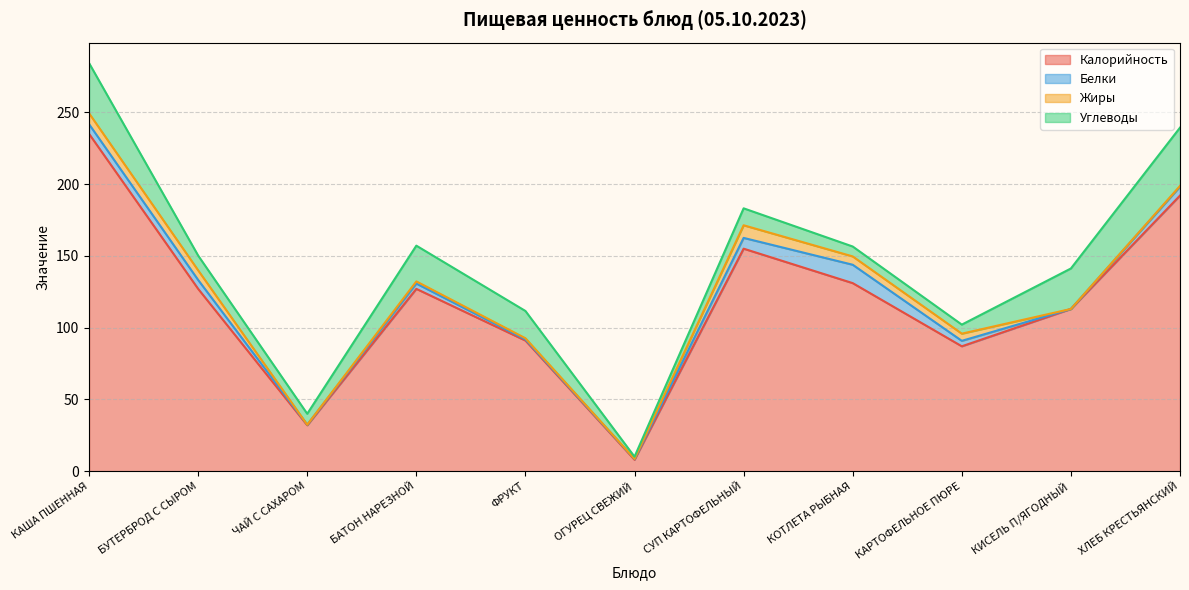

What is the difference between the maximum and minimum values in the Жиры series?

8.8